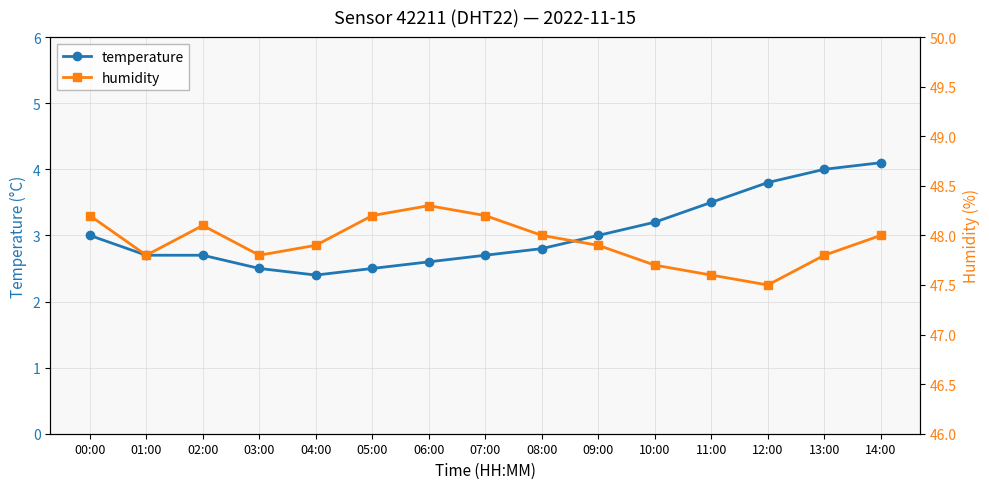

The humidity series shows 81.8 at 11:00. True or false?

False